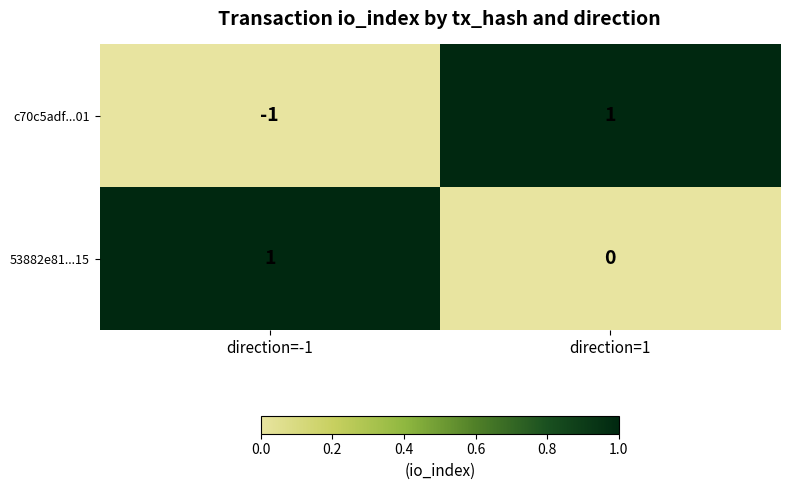

Reading right to left, what are all the values shown in this chart?

c70c5adf...01: direction=1=1	direction=-1=-1
53882e81...15: direction=1=0	direction=-1=1